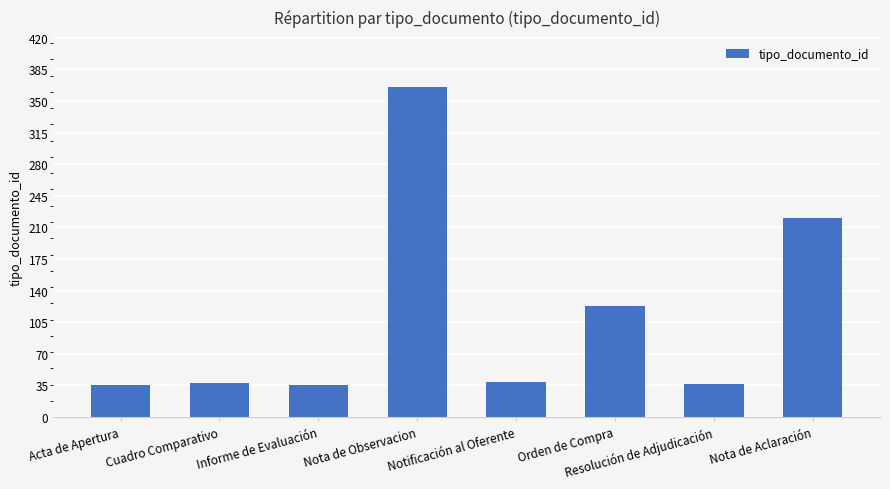

What is the sum of all values?

894